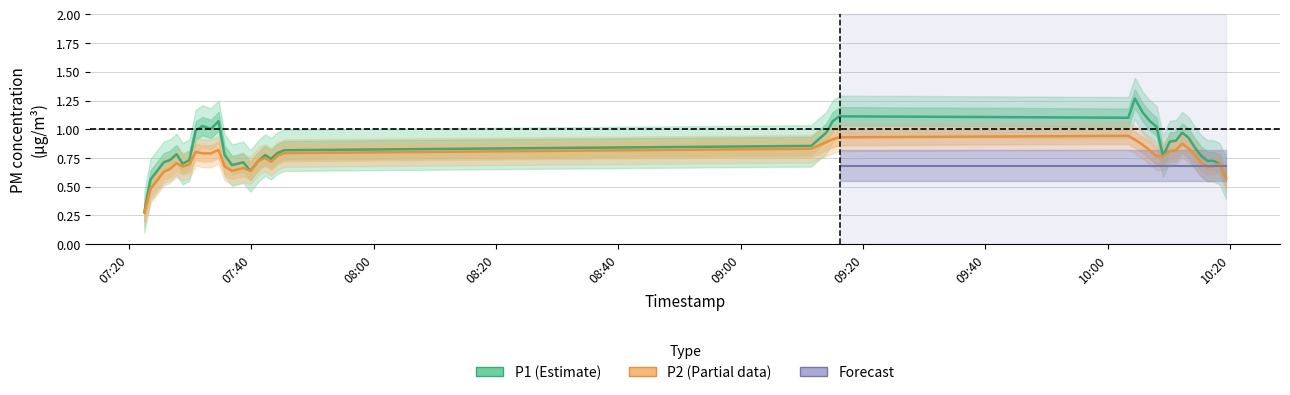

At how many categories does at least one series exceed 0?

40